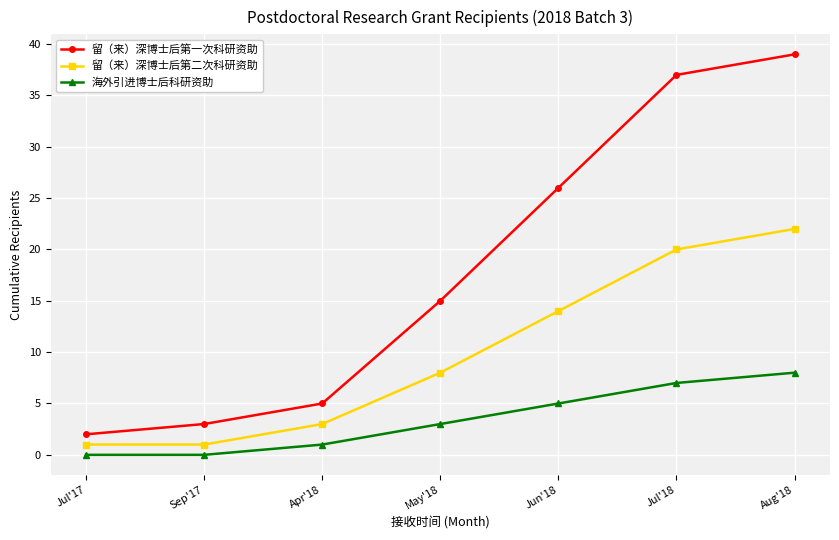

Is this an area chart (filled region under the line)?

No